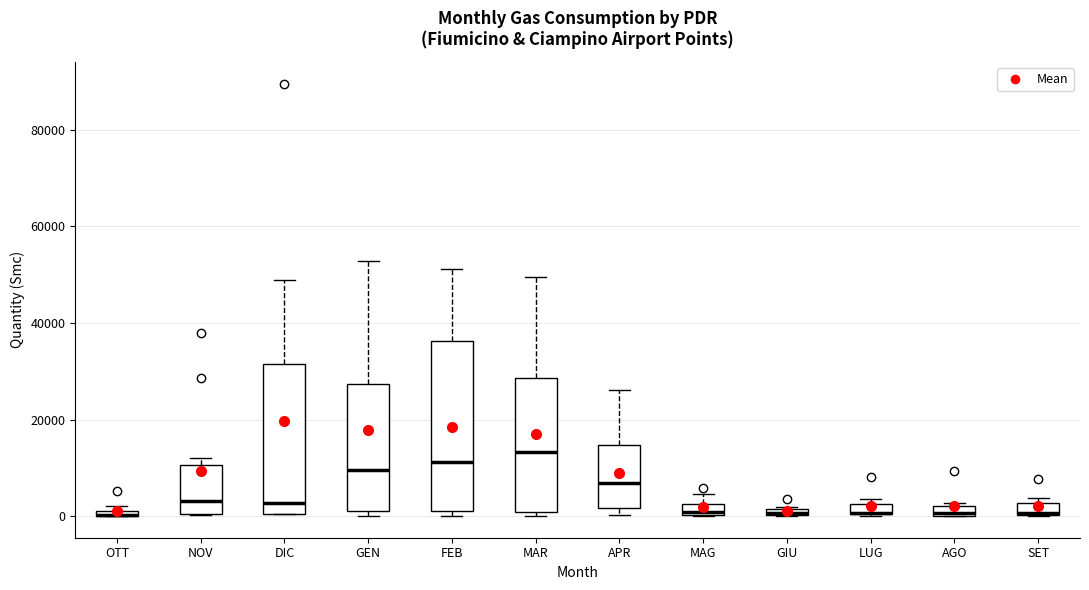

Where is the lower edge of the box for SET on the y-axis? The values are not printed on the chart, so give them approximately, as read against the axis.

0